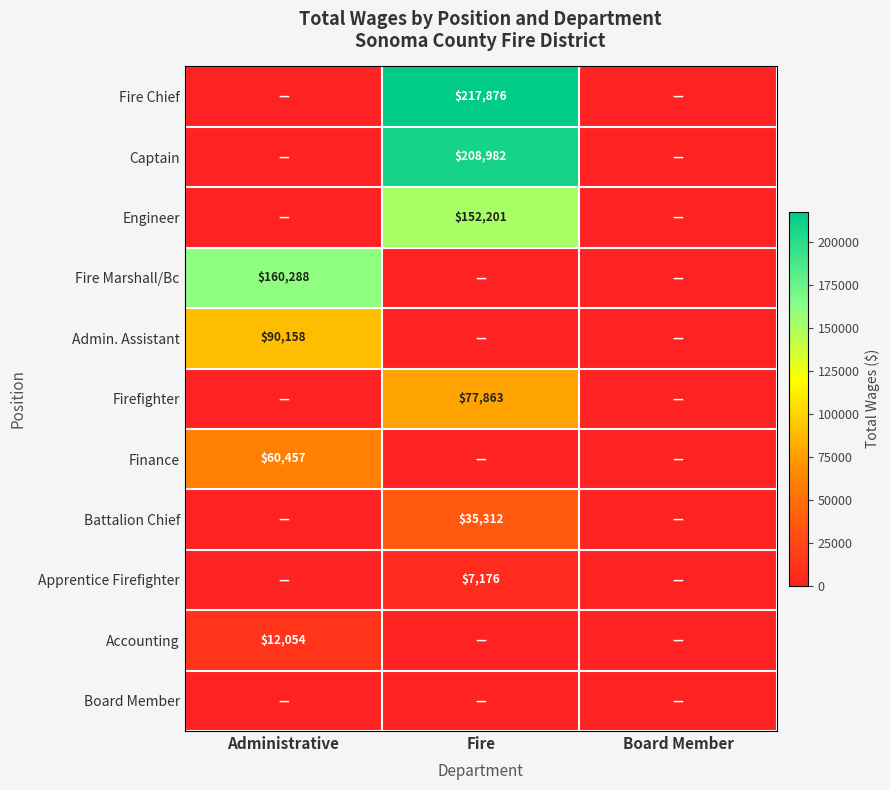

Between Fire and Administrative, which is larger?

Fire